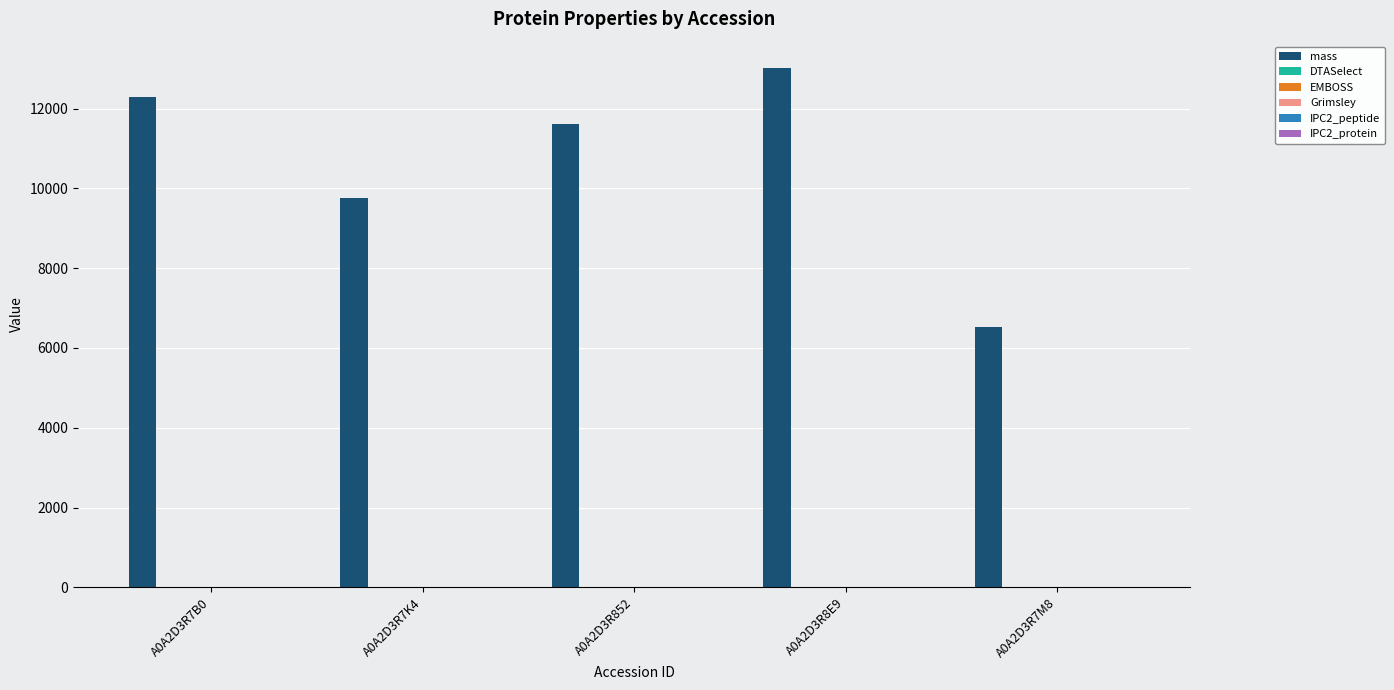

At which category is the sum across all series the highest?

A0A2D3R8E9